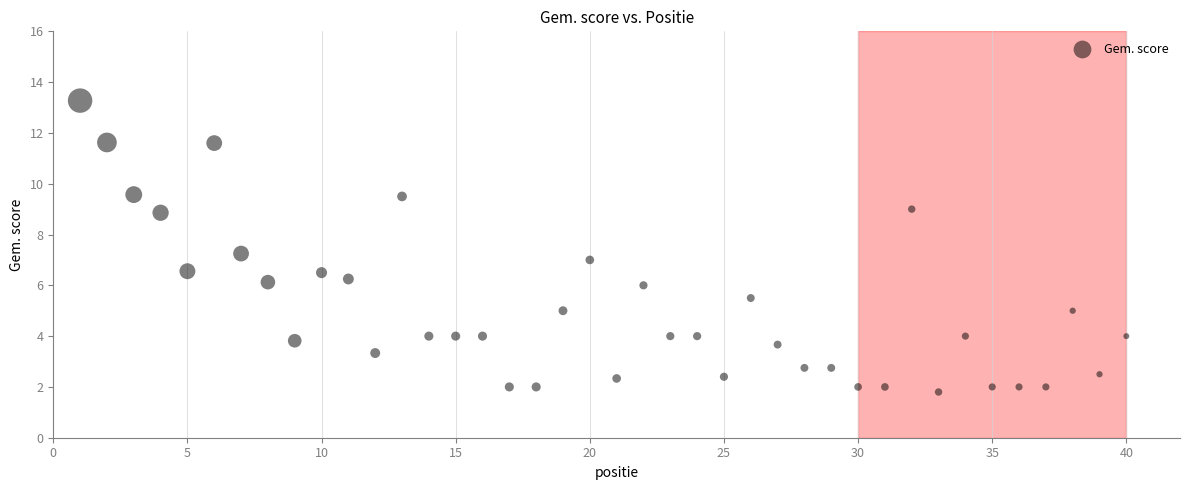

What is the range of X values (max minus min)?

39.0